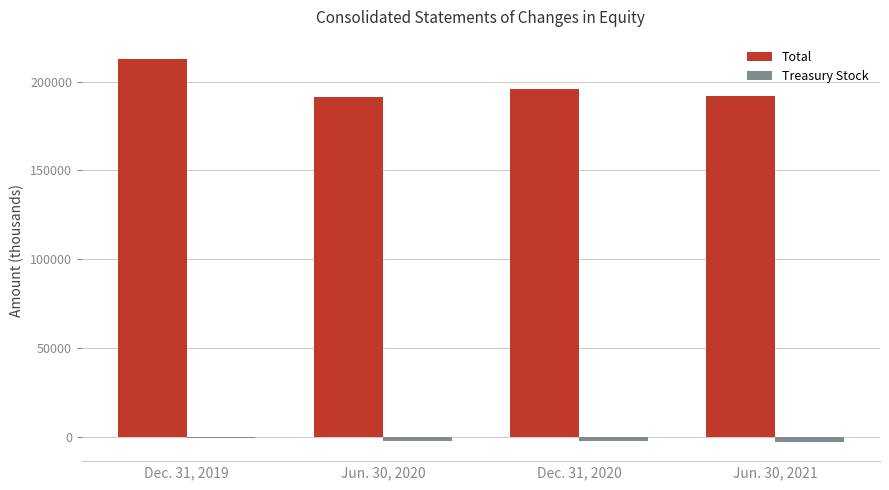

What are all the series names shown in the legend?

Total, Treasury Stock